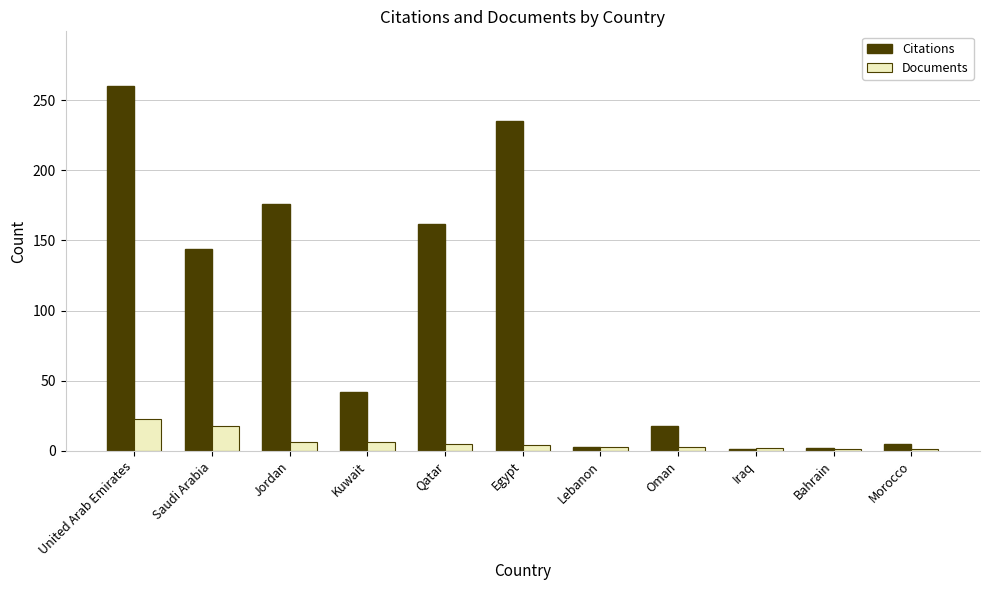

Which series has the largest range (max minus min)?

Citations